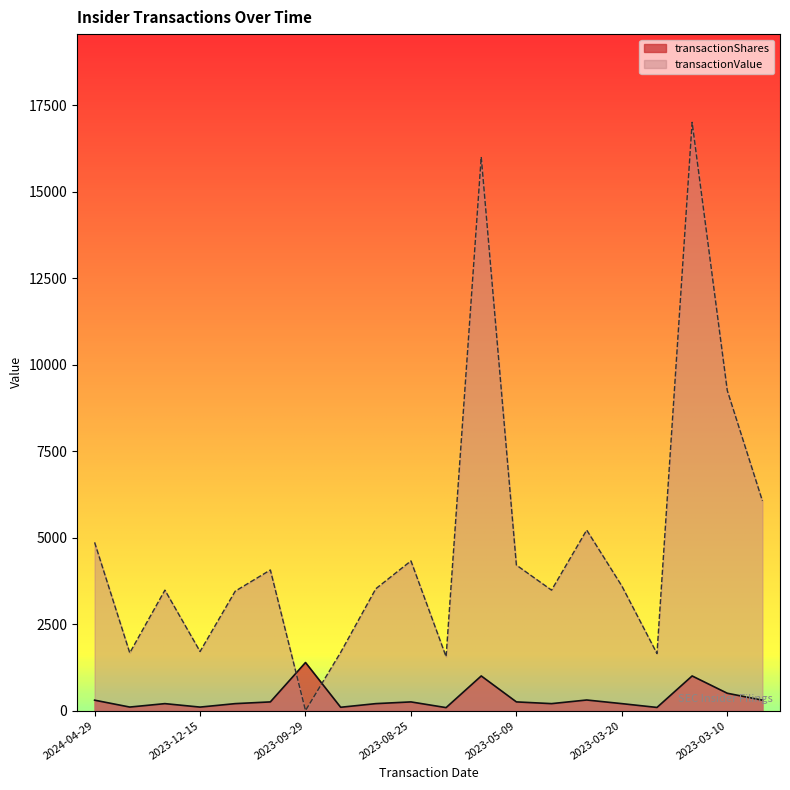

Which series has the largest total across all categories?

transactionValue